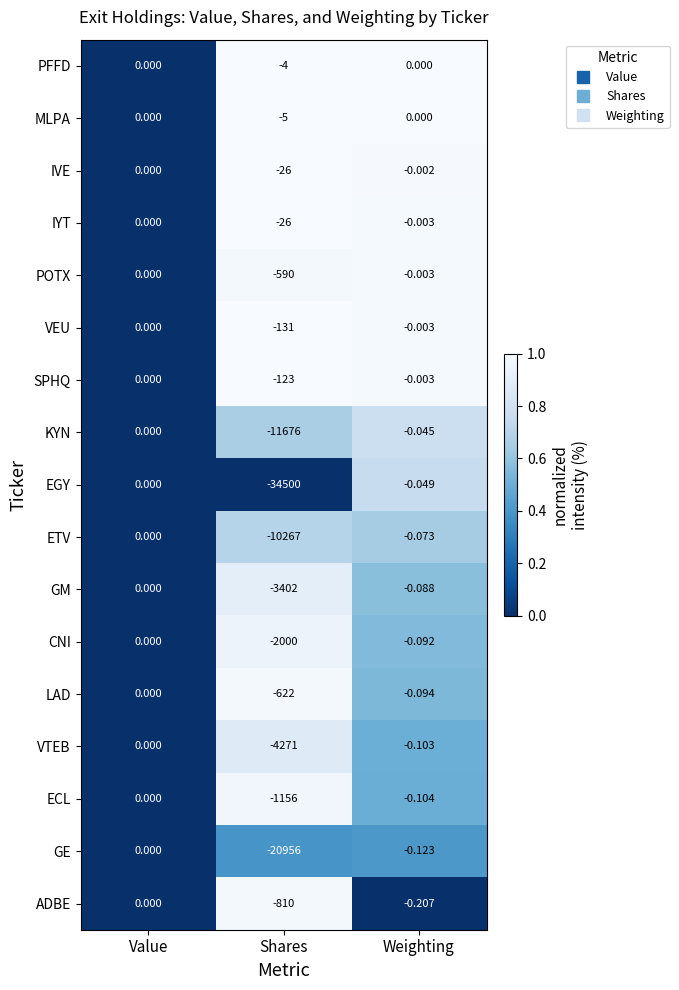

List the labels in order of CNI value, smallest first.

Shares, Weighting, Value